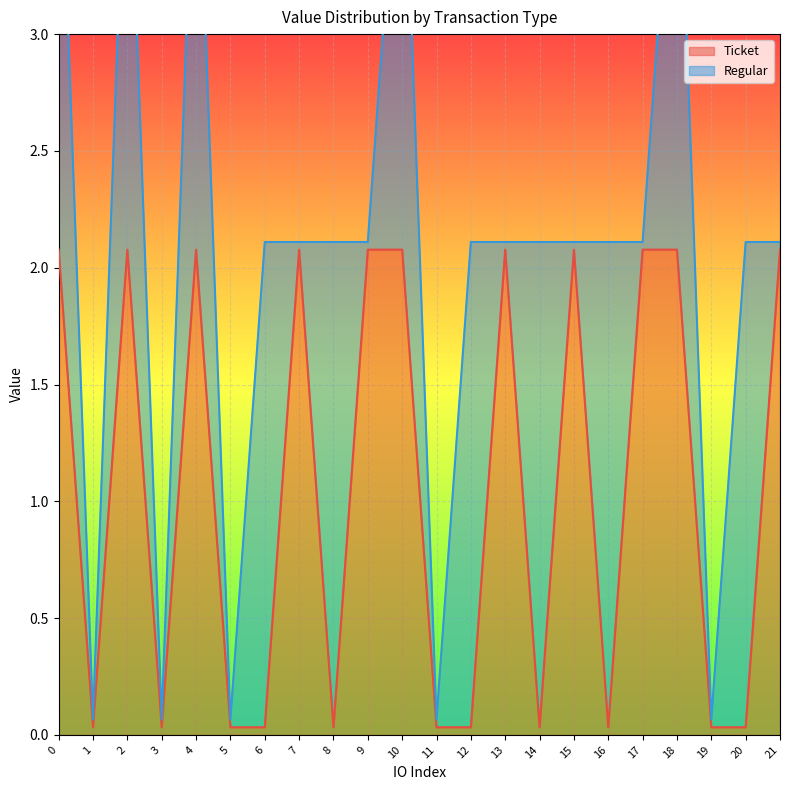

How many values are below 2?

11